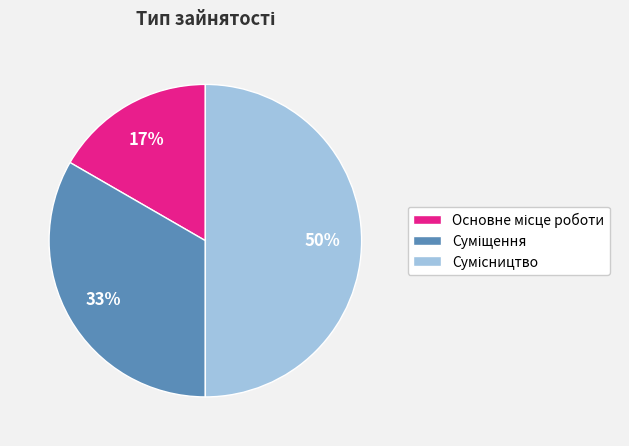

To the nearest percent, what is the difference between the largest and smallest slice percentages?

33%